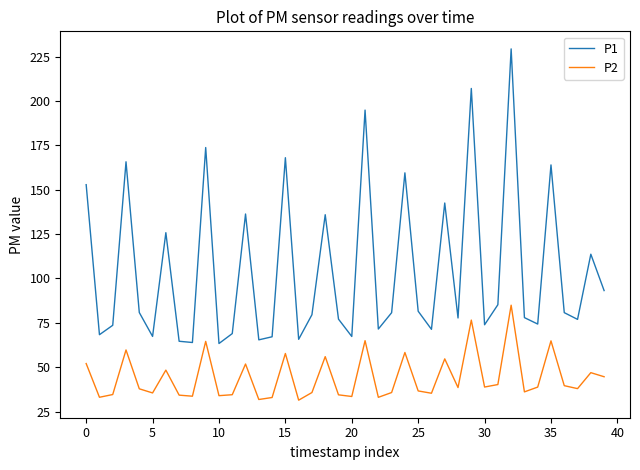

How many series are shown in this chart?

2